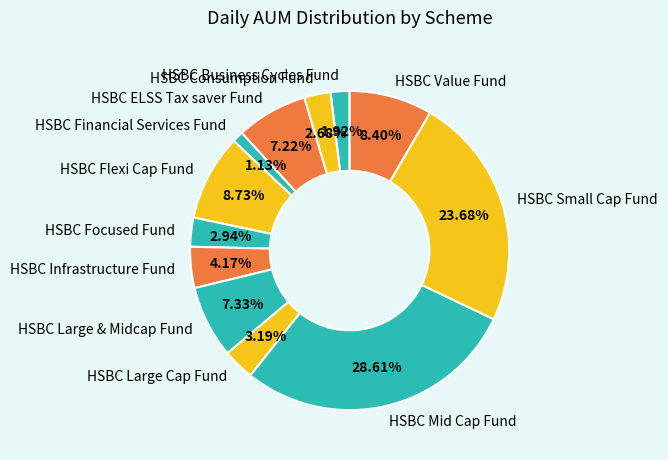

To the nearest percent, what is the combined percentage of HSBC Focused Fund and HSBC Business Cycles Fund?

5%